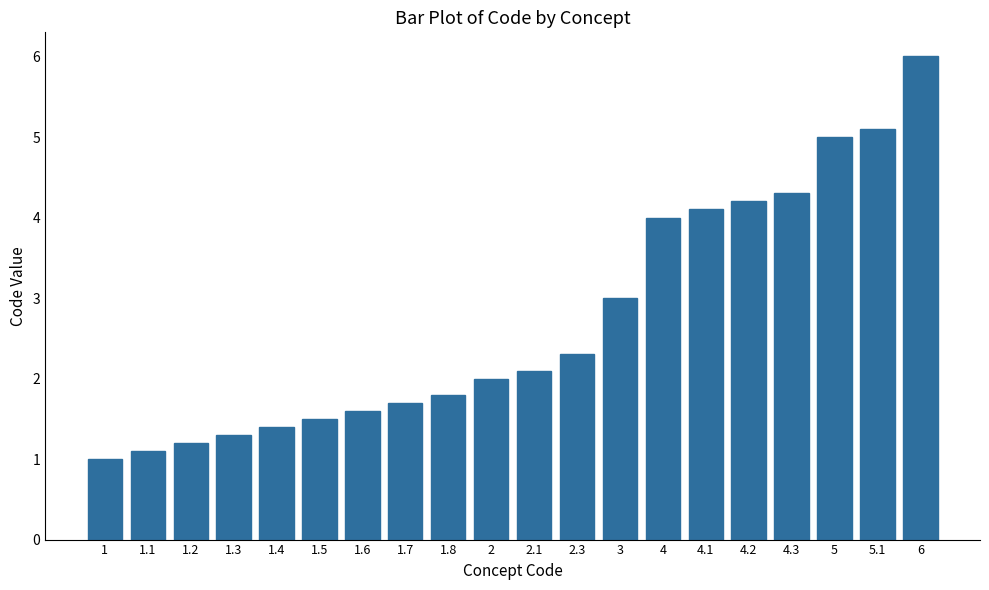

What is the minimum value shown in the chart?

1.0